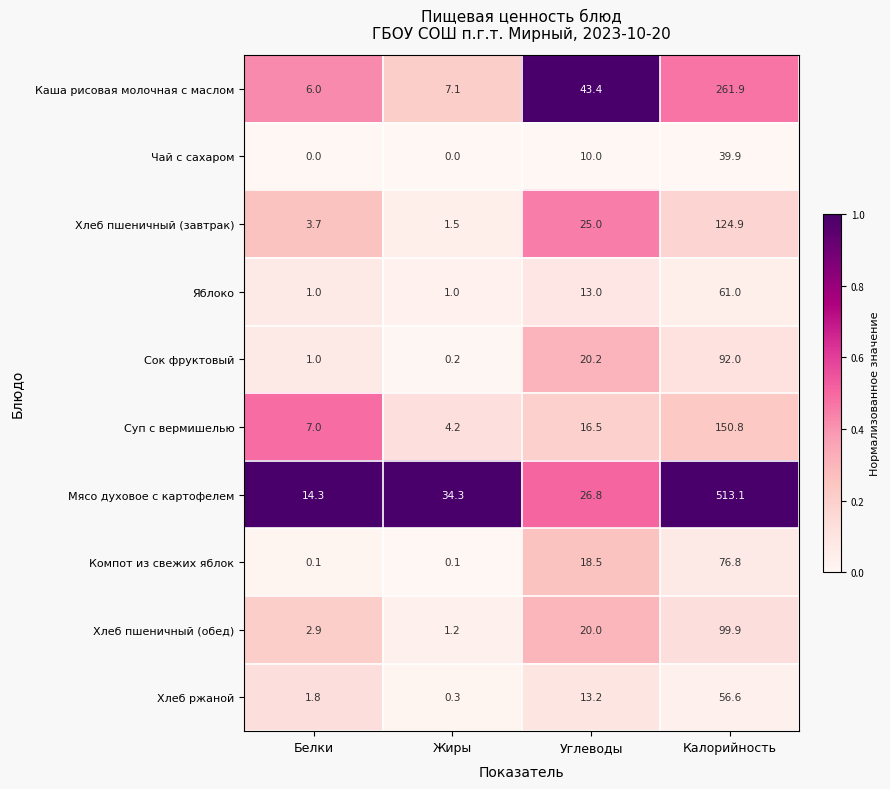

Rank the series by their maximum value, from lowest to highest.

Чай с сахаром, Хлеб ржаной, Яблоко, Компот из свежих яблок, Сок фруктовый, Хлеб пшеничный (обед), Хлеб пшеничный (завтрак), Суп с вермишелью, Каша рисовая молочная с маслом, Мясо духовое с картофелем